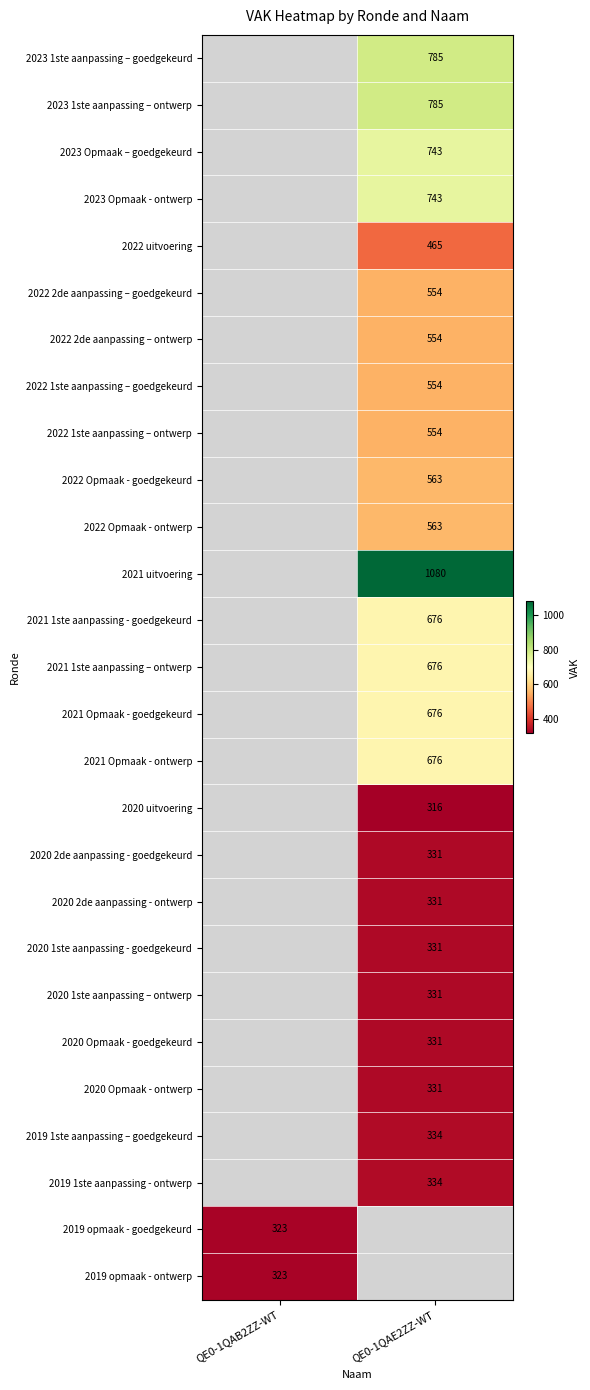

The value of 2022 uitvoering at QE0-1QAE2ZZ-WT is 465. True or false?

True